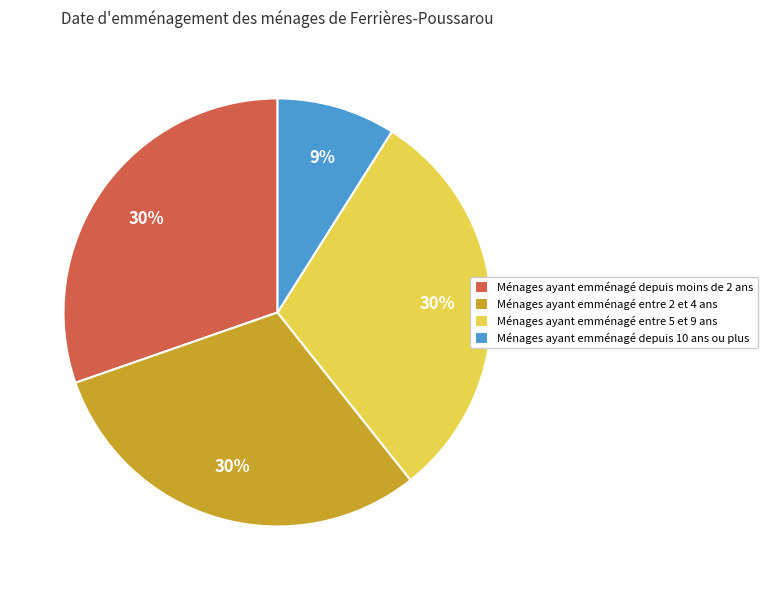

Which has a higher value, Ménages ayant emménagé depuis moins de 2 ans or Ménages ayant emménagé depuis 10 ans ou plus?

Ménages ayant emménagé depuis moins de 2 ans